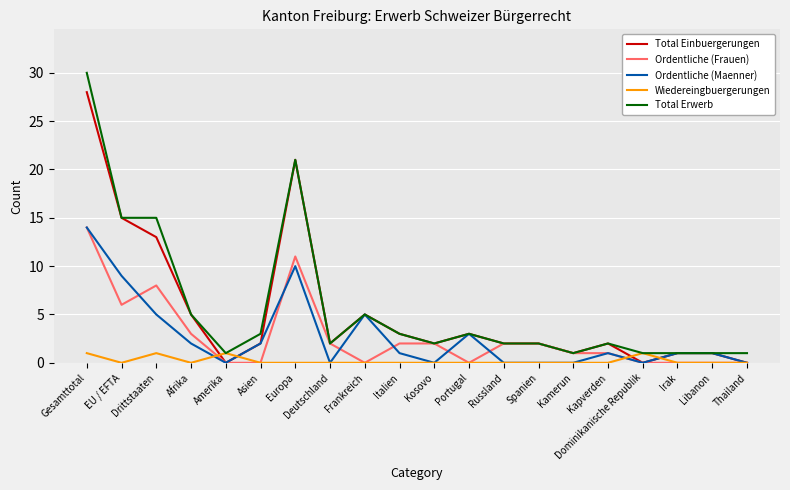

Where is the first local minimum for Ordentliche (Frauen)?

EU / EFTA